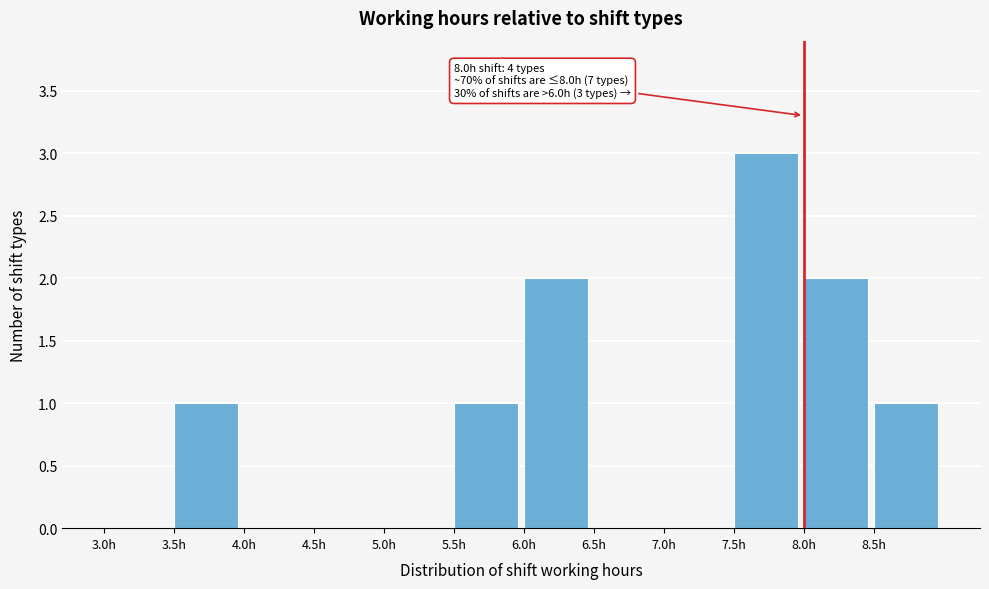

Which range on the x-axis has the tallest bar?

7.5 to 8.0